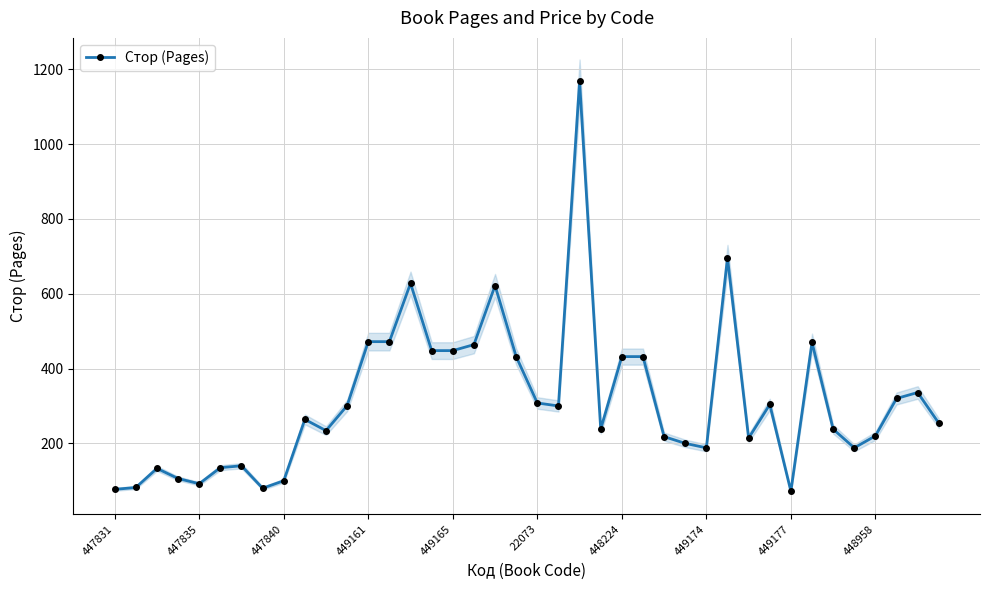

What is the lowest value of the Стор (Pages) series?

72